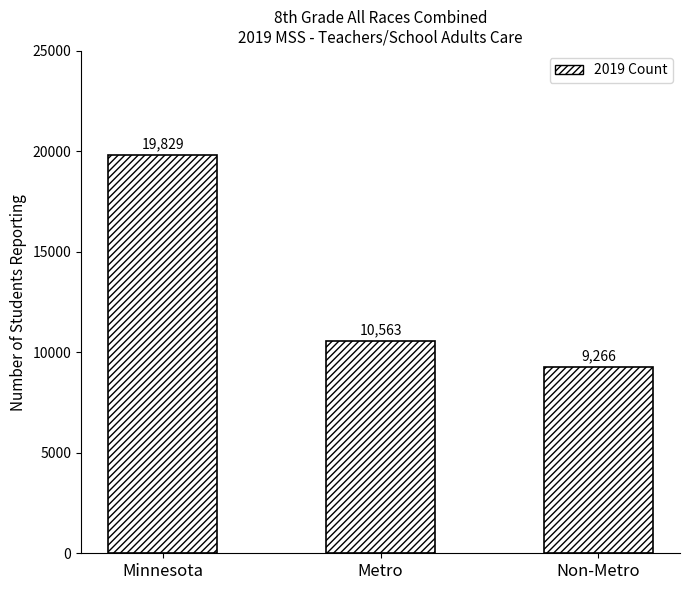

List the labels in order of value, largest first.

Minnesota, Metro, Non-Metro